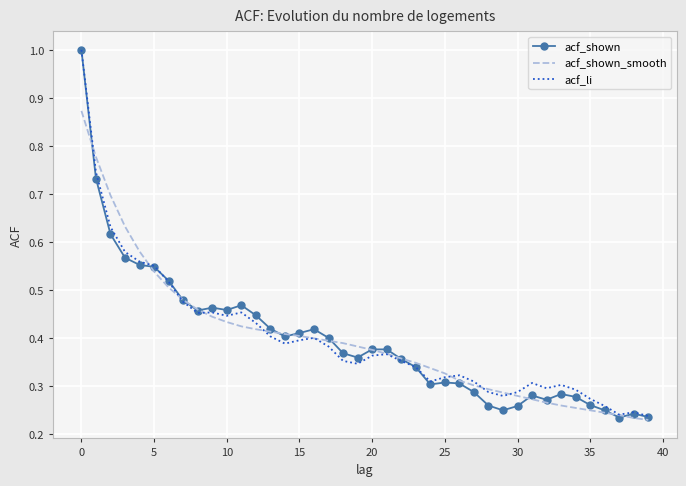

Which series has the widest spread of values?

acf_shown